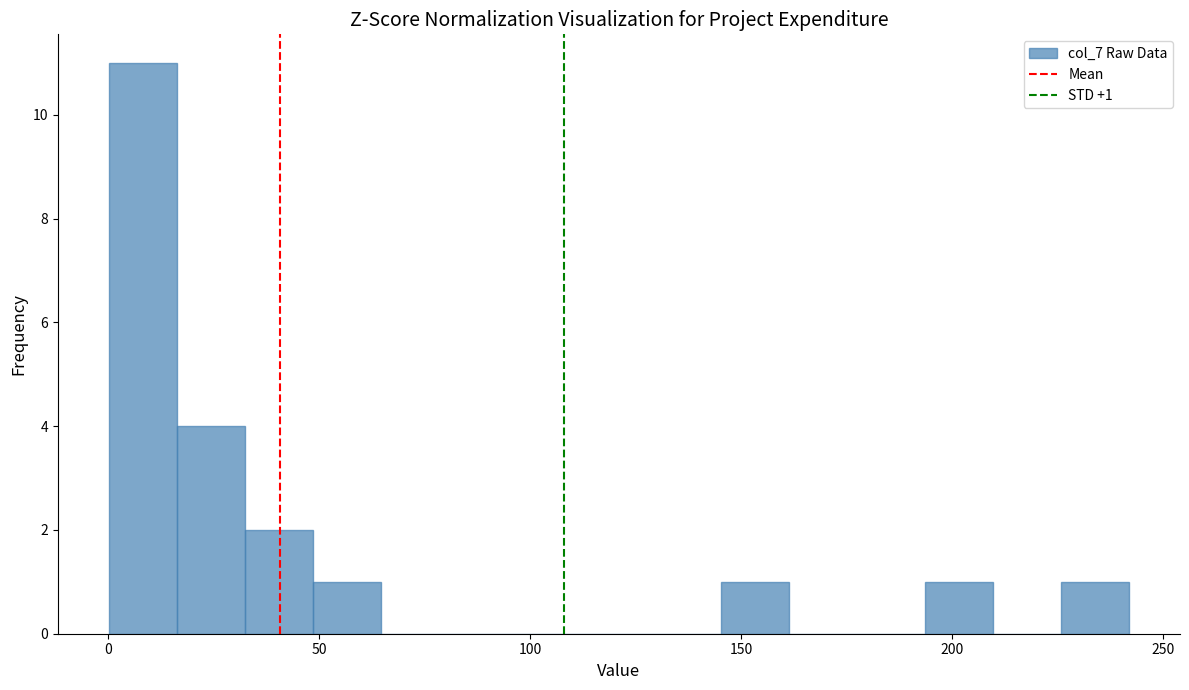

Around what value on the x-axis is the tallest bar? Give the approximate position of its centre, as read against the axis.

10